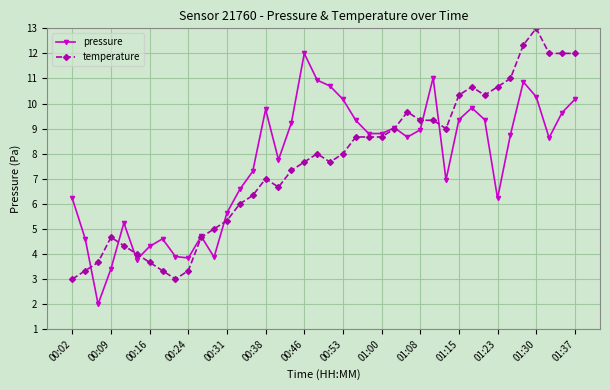

What is the value of the temperature point at the 7th from the left?

3.7